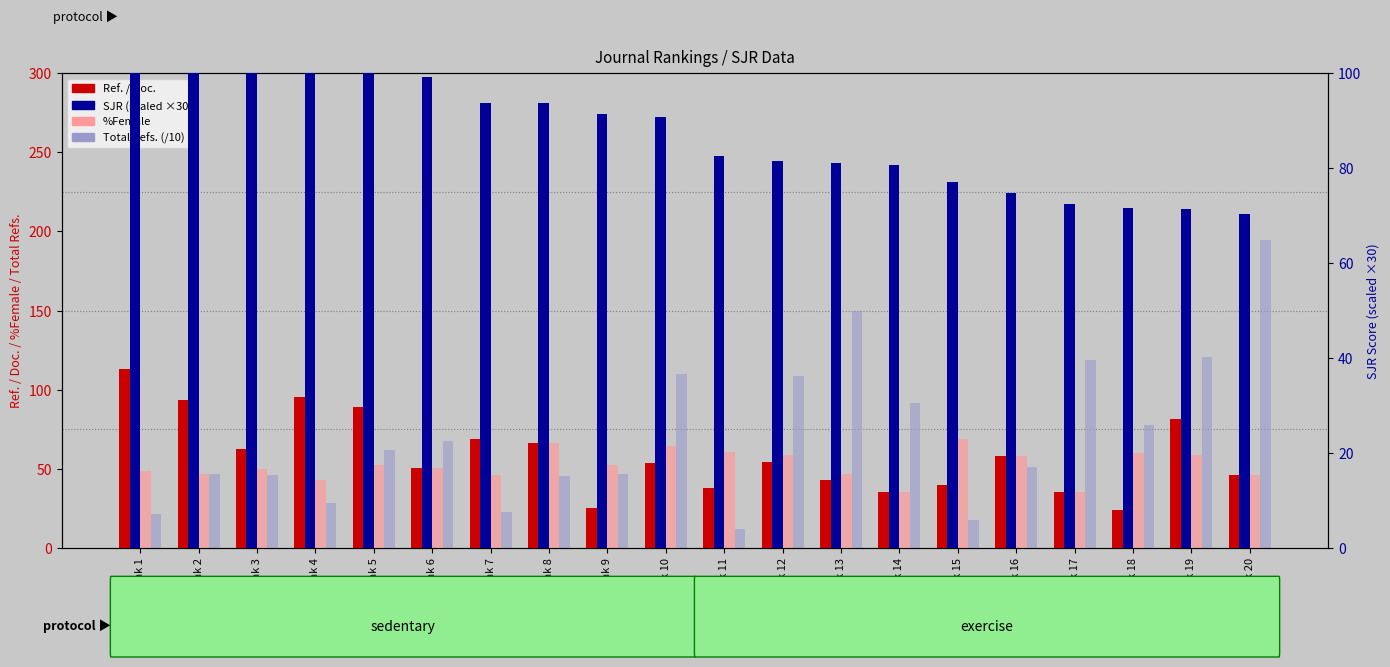

What is the spread (max minus min) of values at Rank 17?

83.7